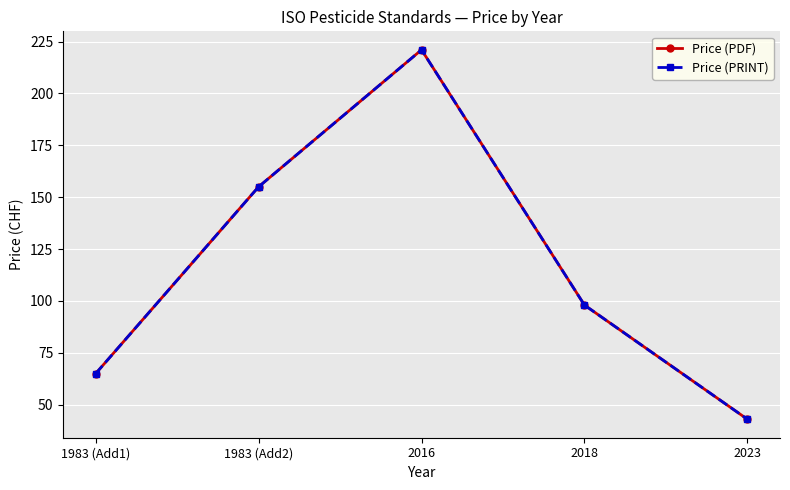

True or false: Price (PRINT) and Price (PDF) cross at least once.

False